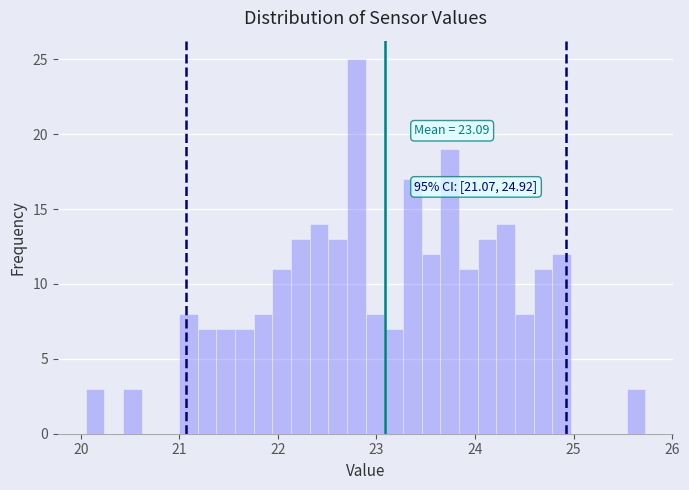

Around what value on the x-axis is the tallest bar? Give the approximate position of its centre, as read against the axis.

22.8